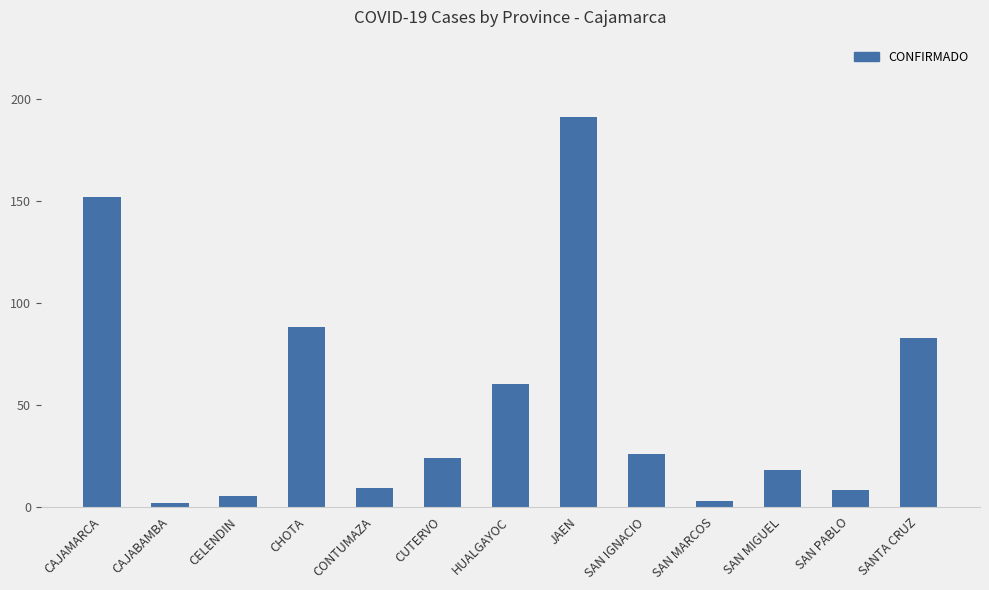

What is the difference between the maximum and minimum values?

189